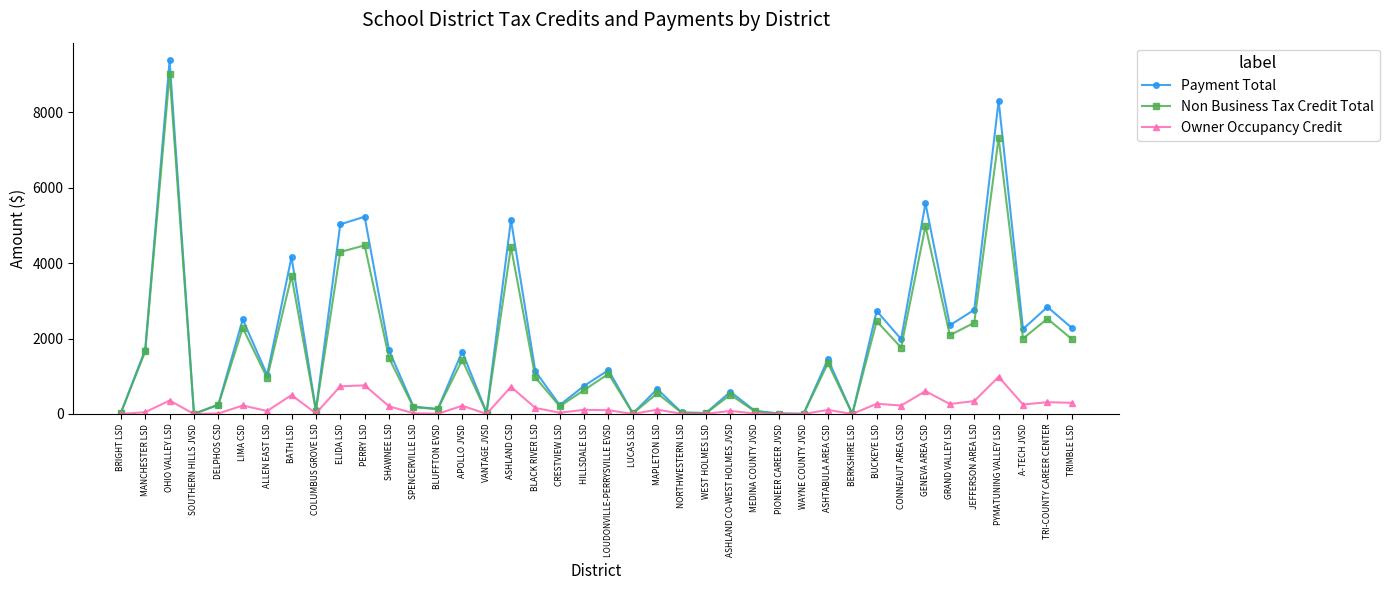

What is the spread (max minus min) of values at DELPHOS CSD?

237.8